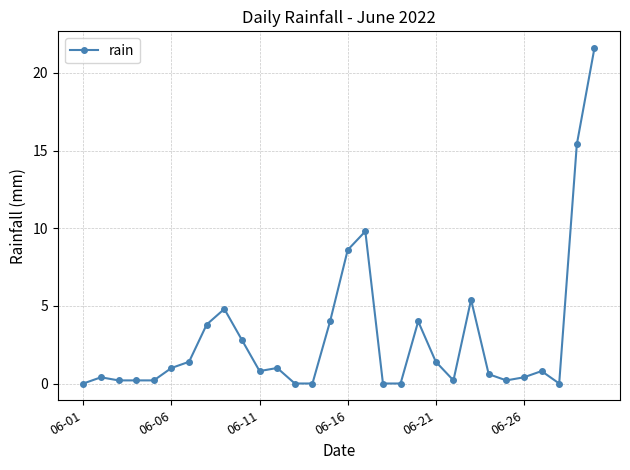

What is the maximum value shown in the chart?

21.6